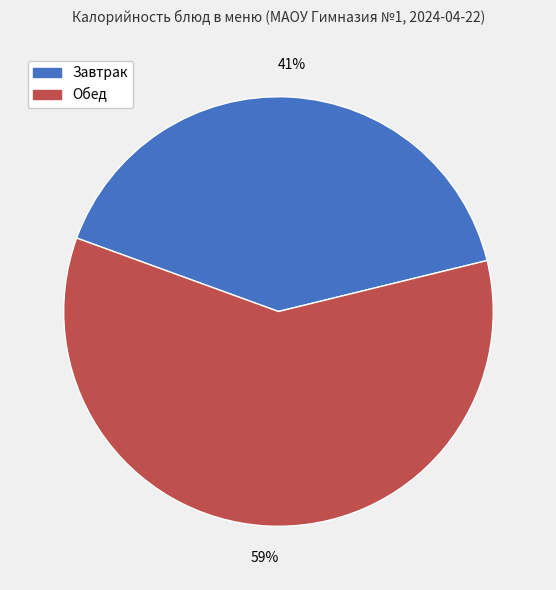

To the nearest percent, what portion does Завтрак represent?

41%